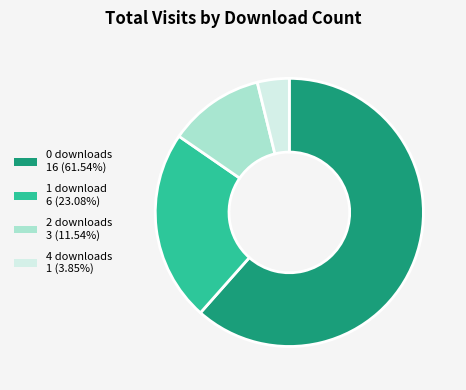

Does any single category account for the majority?

Yes